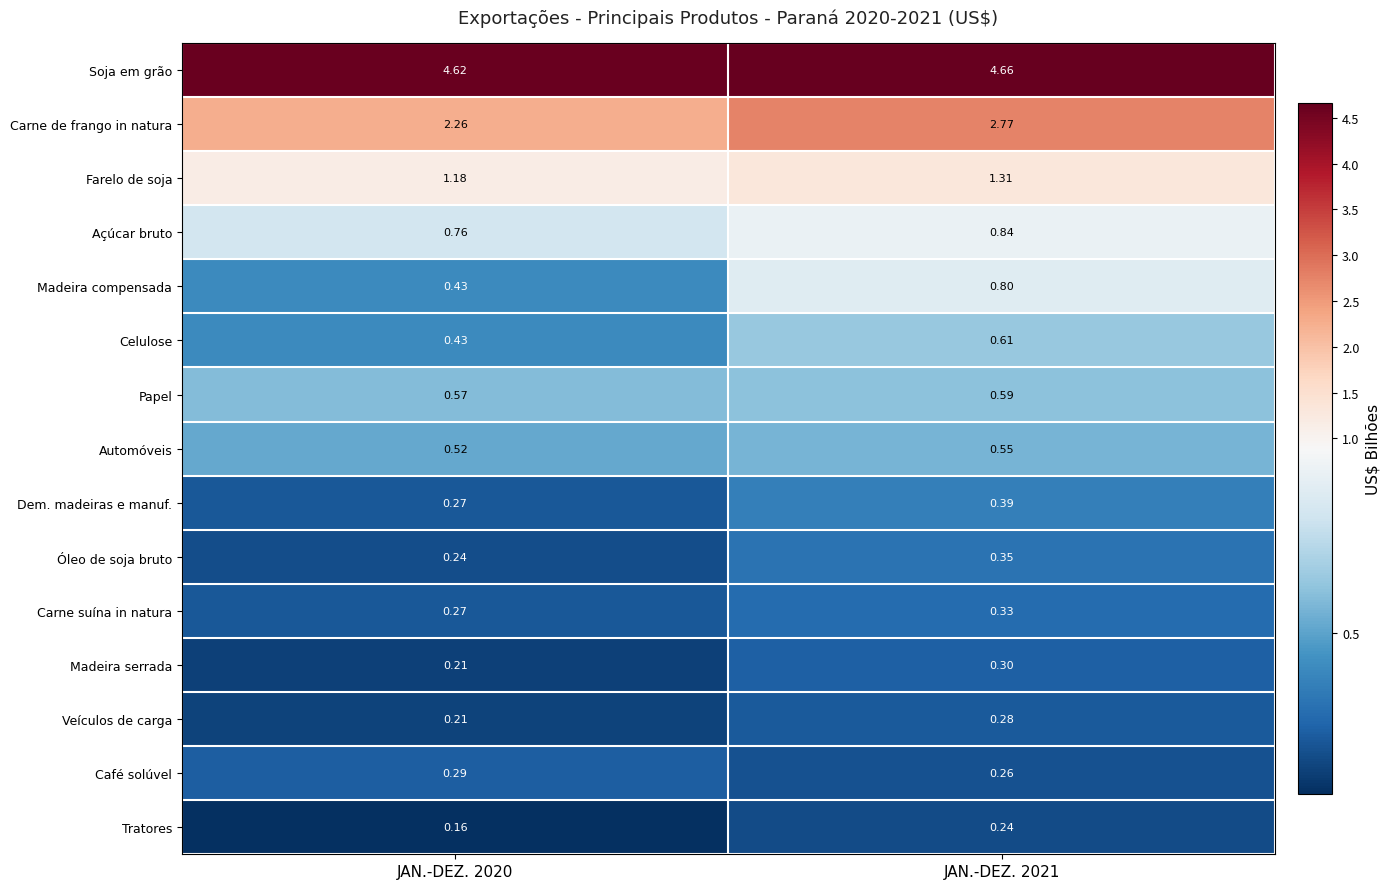

Which series has the widest spread of values?

Carne de frango in natura